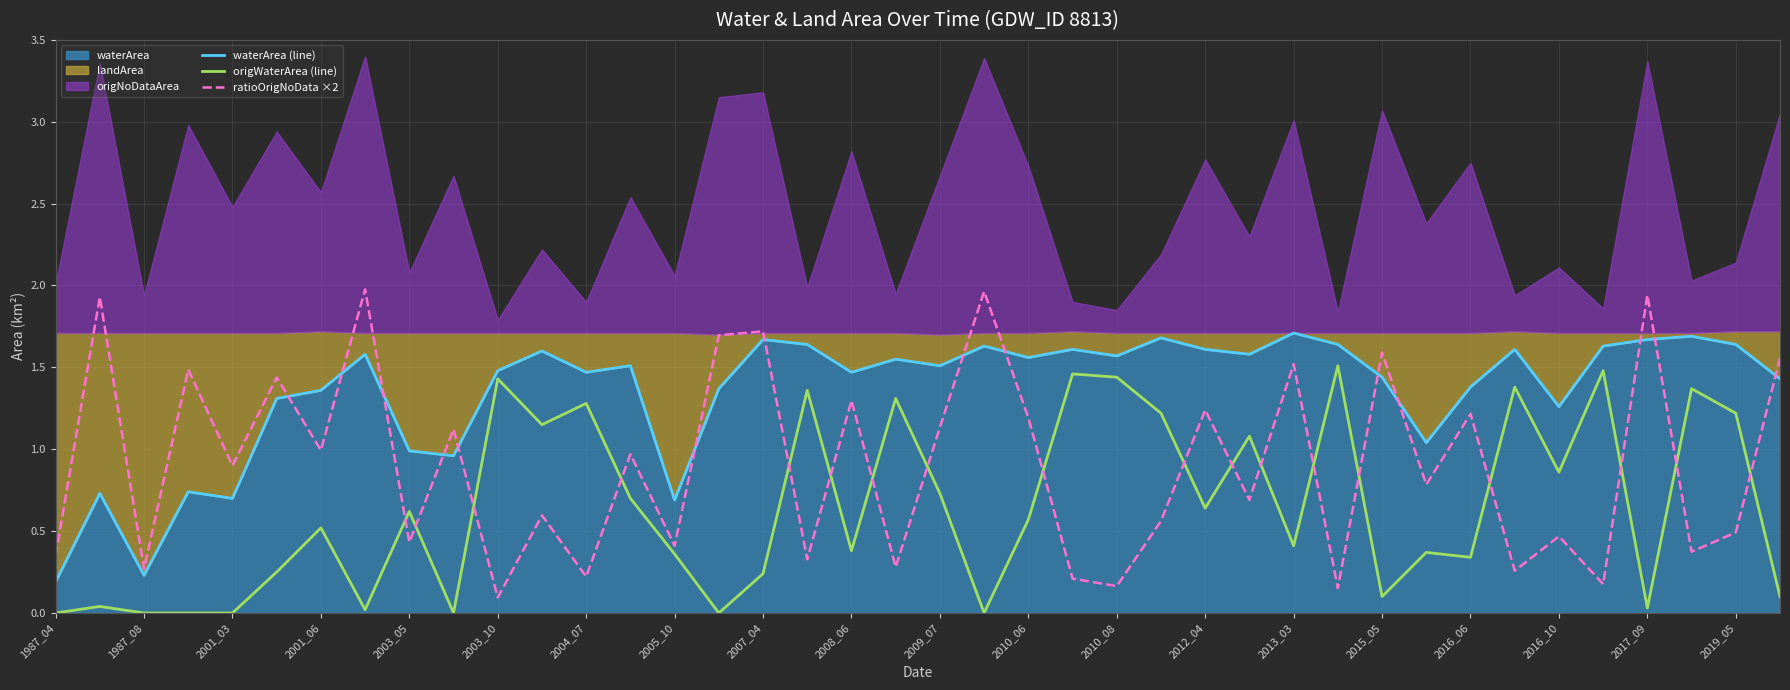

Where is origWaterArea (line) nearest to the value 0?

1987_04